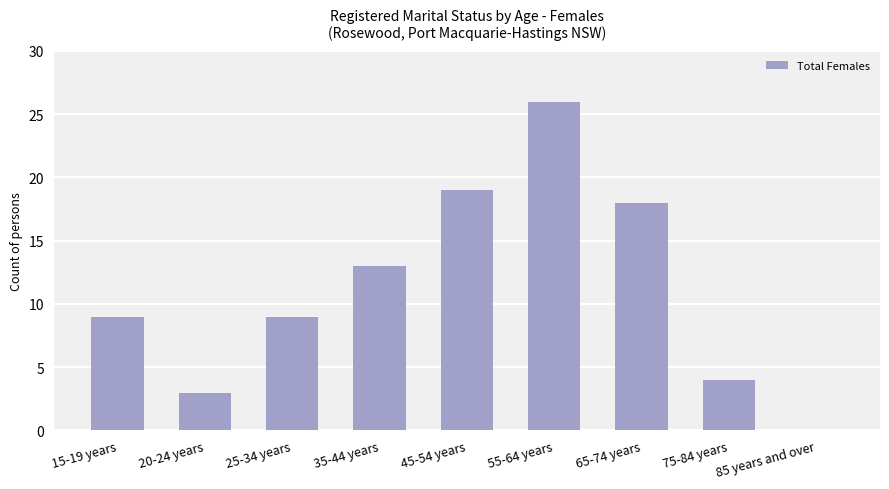

Which label corresponds to the largest value in the chart?

55-64 years